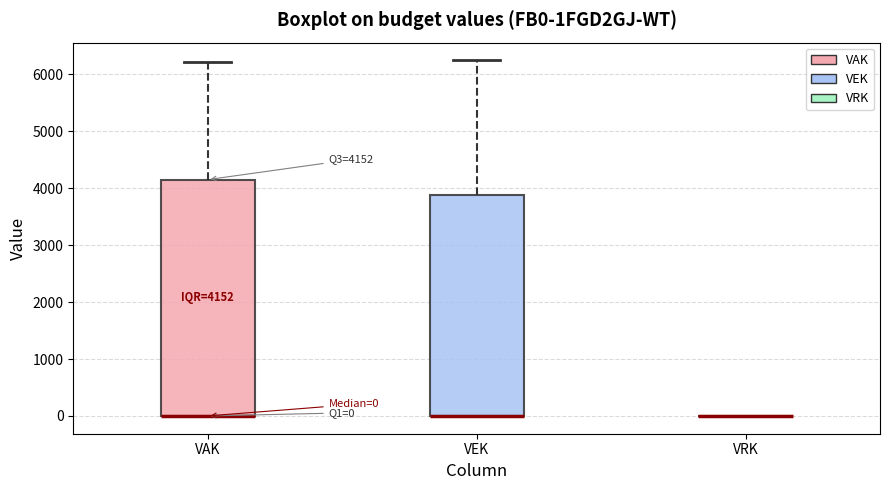

Comparing the boxes themselves (not the whiskers), which one is the tallest?

VAK